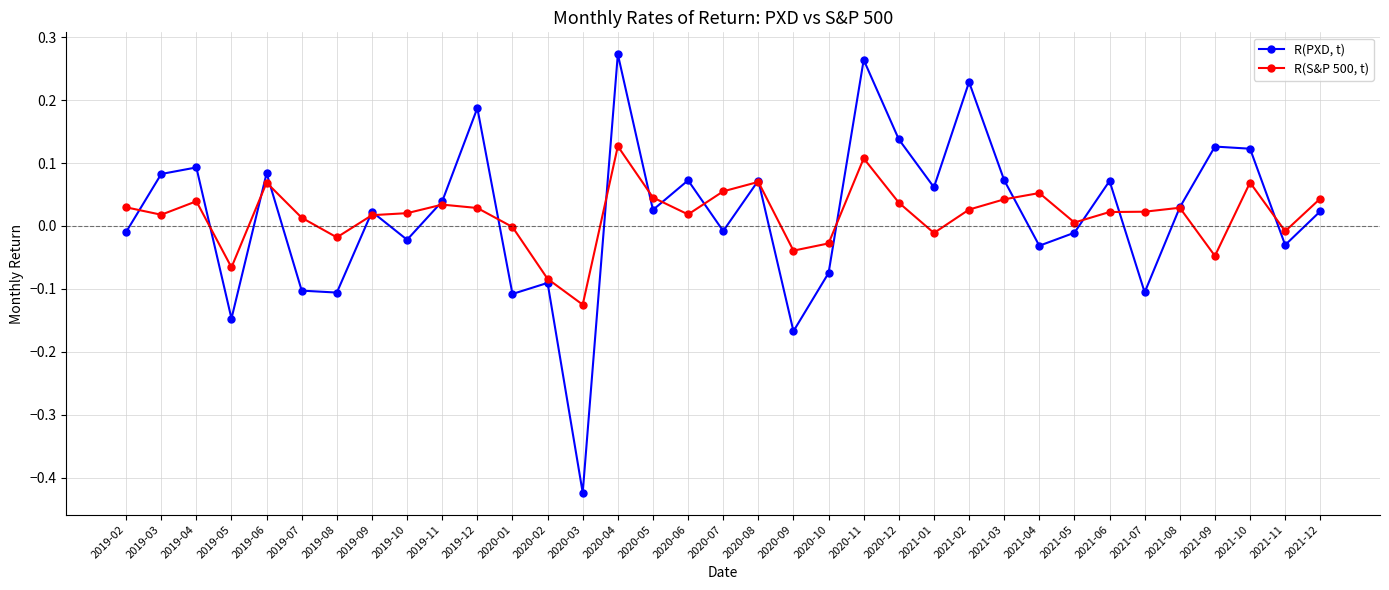

Is this an area chart (filled region under the line)?

No